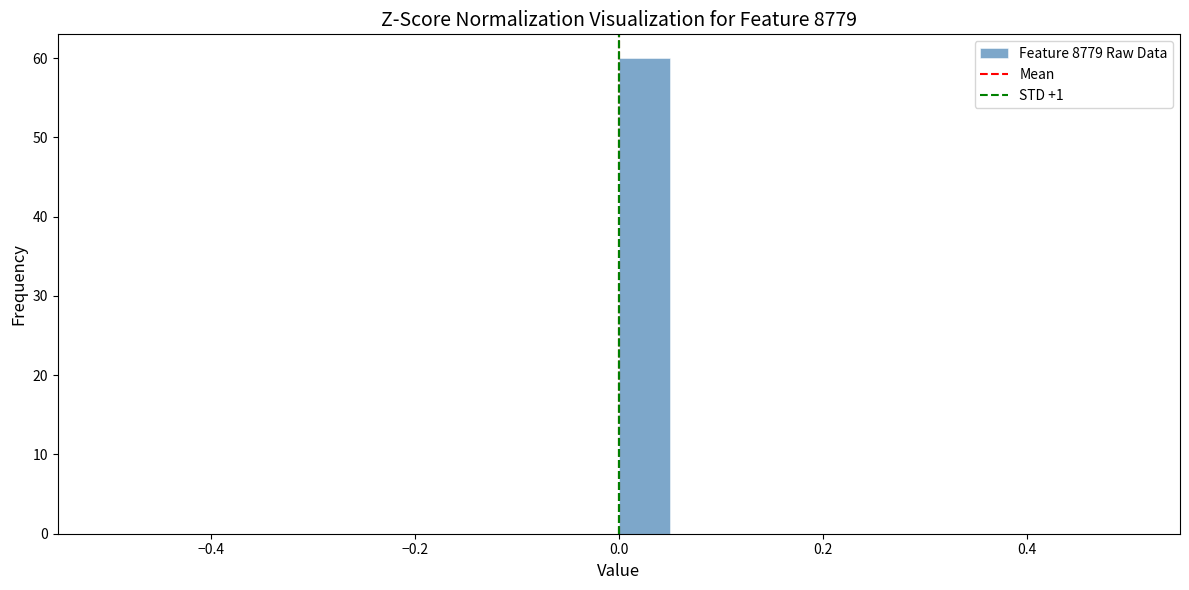

Around what value on the x-axis is the tallest bar? Give the approximate position of its centre, as read against the axis.

0.02